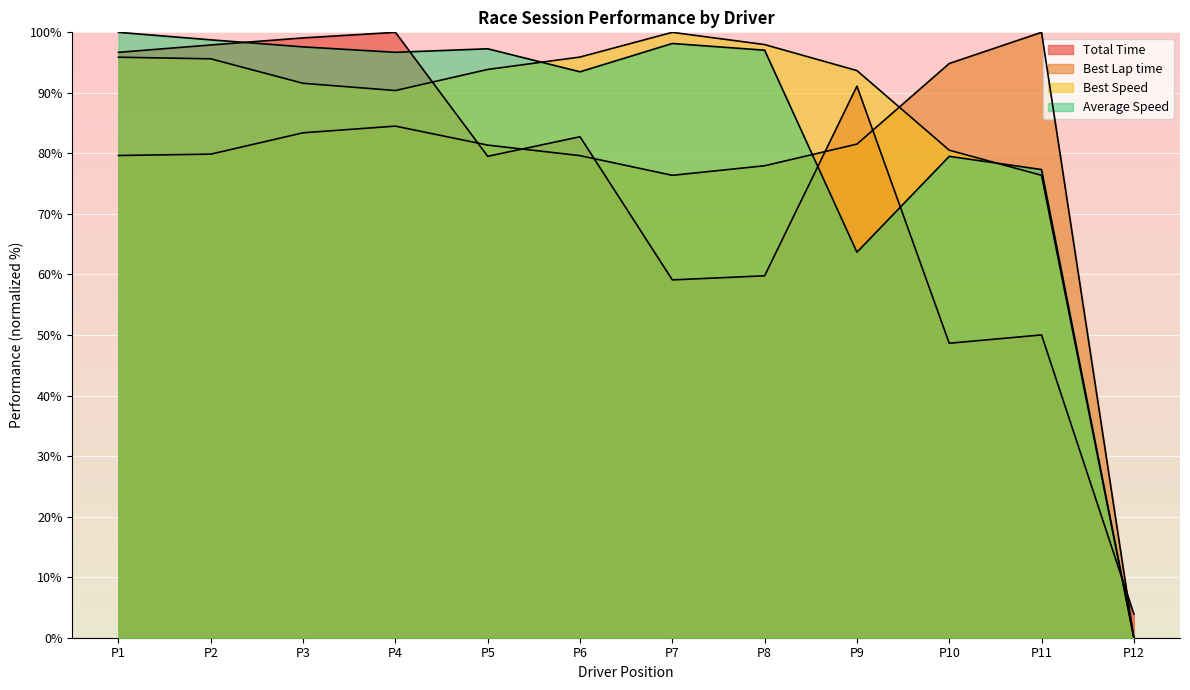

List the series in order of their peak value, lowest first.

Total Time, Best Lap time, Best Speed, Average Speed